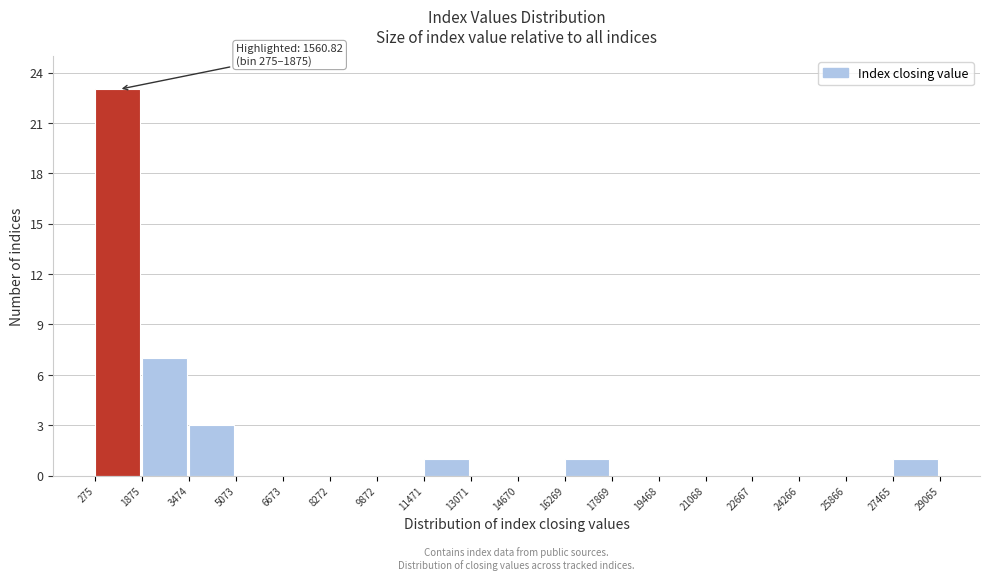

Which range on the x-axis has the tallest bar?

275 to 1875